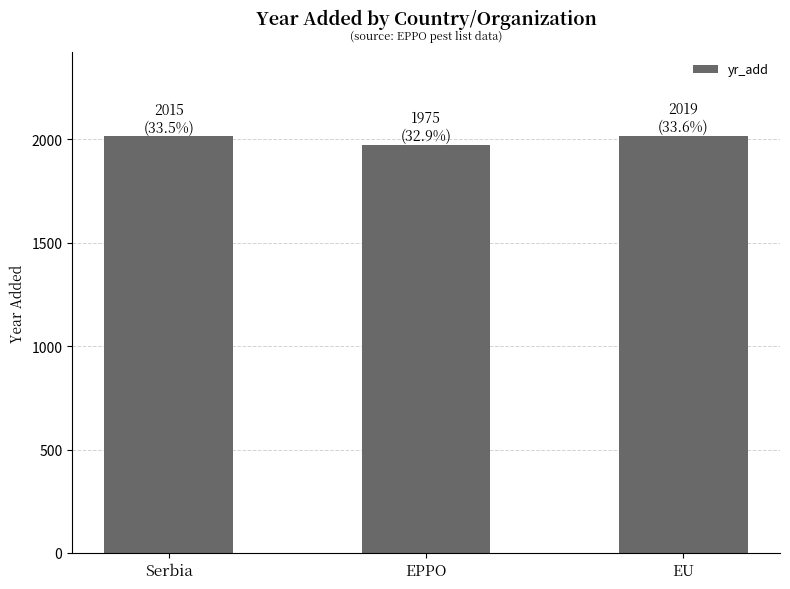

What is the greatest value displayed?

2019